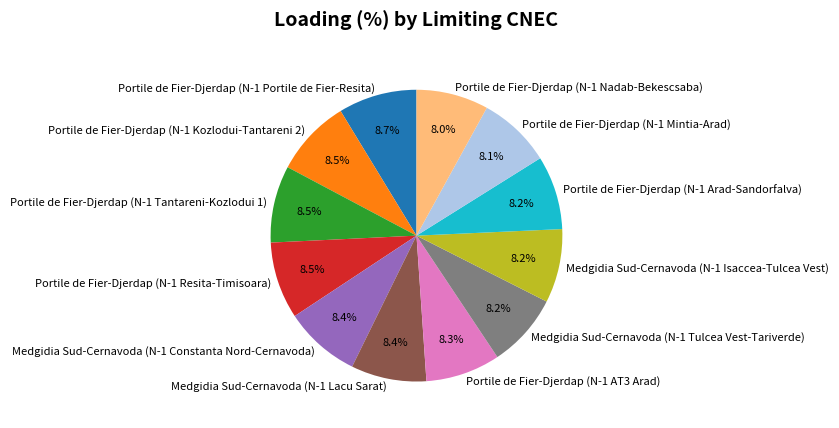

How many segments does this pie chart have?

12